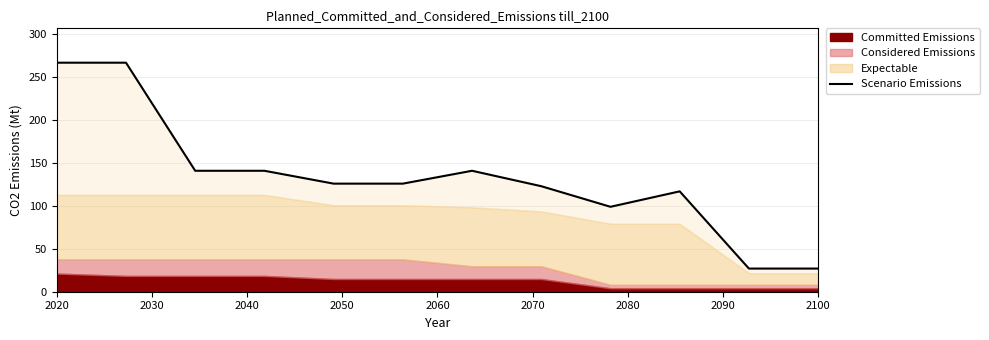

Count the number of values greater than 126.

5